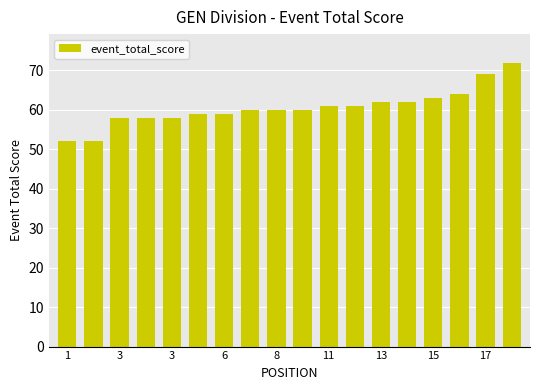

What is the difference between the second highest and minimum values?

17